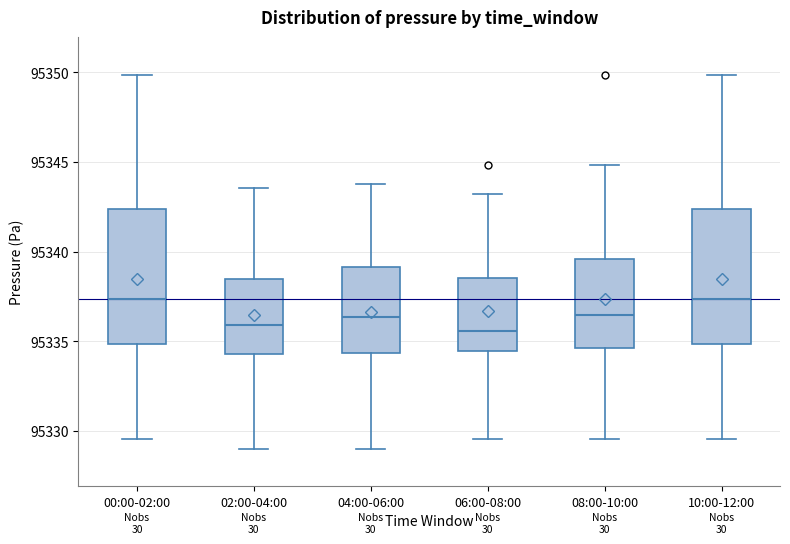

Reading left to right, read every box against the y-axis: the position of its median line, the range the box covers, and the ends of its whiskers. The values are not printed on the chart, so give them approximately, as read against the axis.

00:00-02:00: median 95337.5, box 95335.0 to 95342.5, whiskers 95329.5 to 95350.0
02:00-04:00: median 95336.0, box 95334.5 to 95338.5, whiskers 95329.0 to 95343.5
04:00-06:00: median 95336.5, box 95334.5 to 95339.0, whiskers 95329.0 to 95344.0
06:00-08:00: median 95335.5, box 95334.5 to 95338.5, whiskers 95329.5 to 95343.0
08:00-10:00: median 95336.5, box 95334.5 to 95339.5, whiskers 95329.5 to 95345.0
10:00-12:00: median 95337.5, box 95335.0 to 95342.5, whiskers 95329.5 to 95350.0